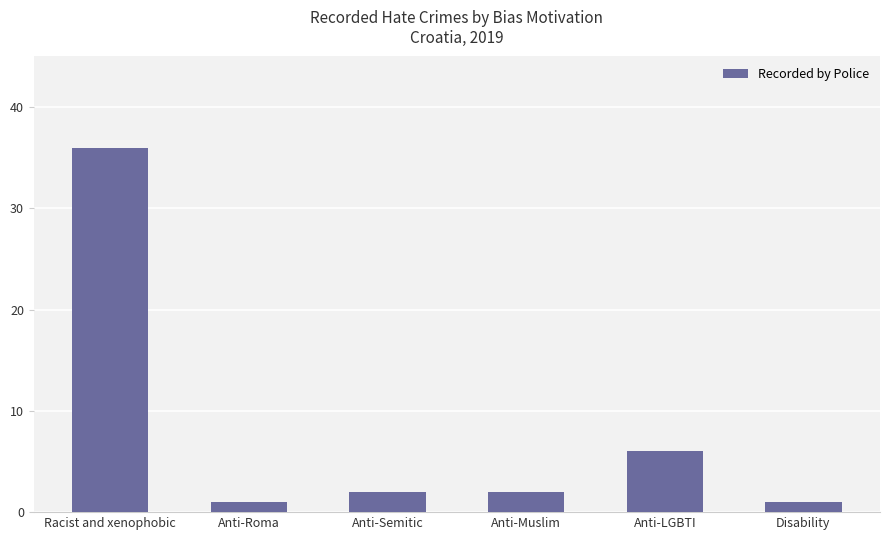

How many distinct data groups are displayed?

1